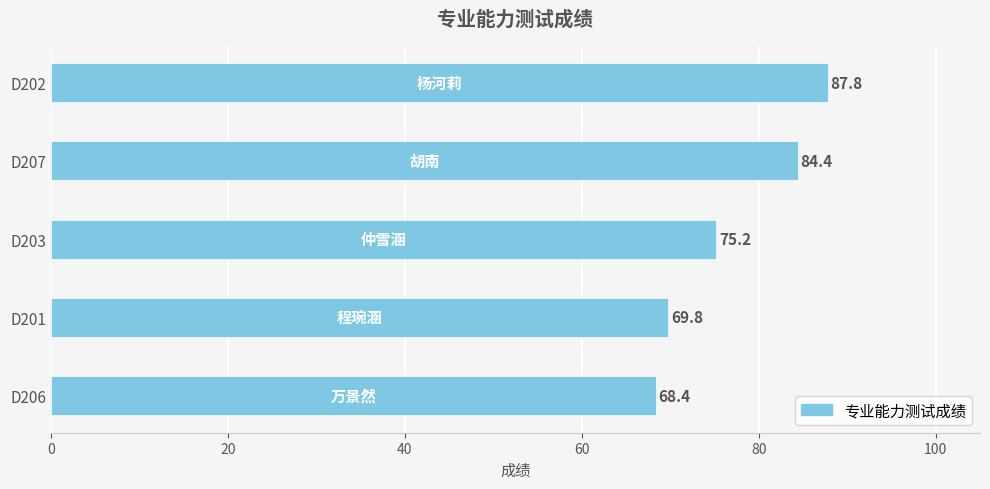

Read the value at D207.

84.4